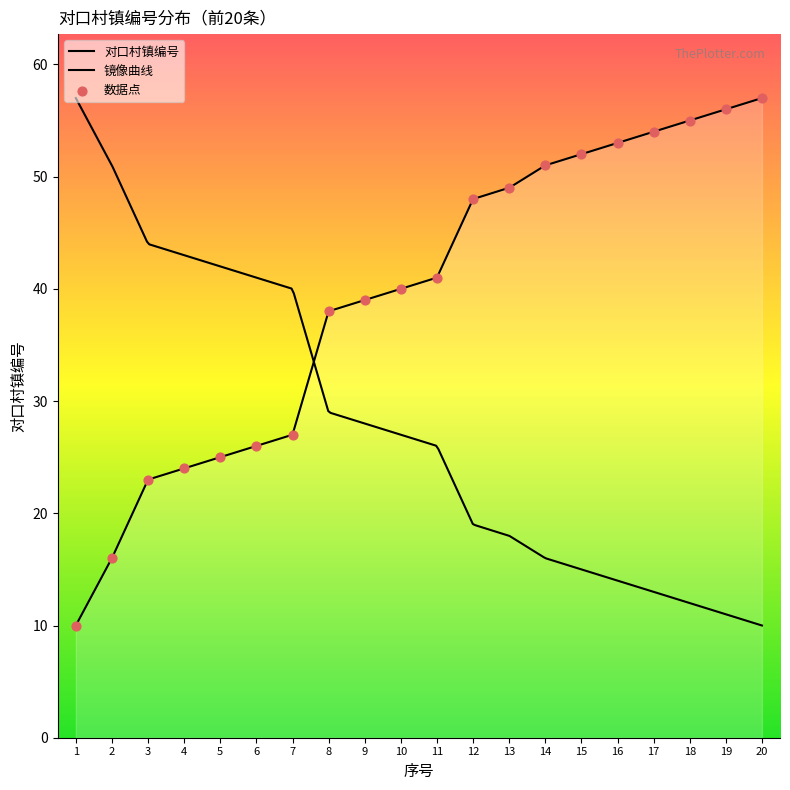

Approximately how many times larger is the value at 12 compared to 16?

0.9